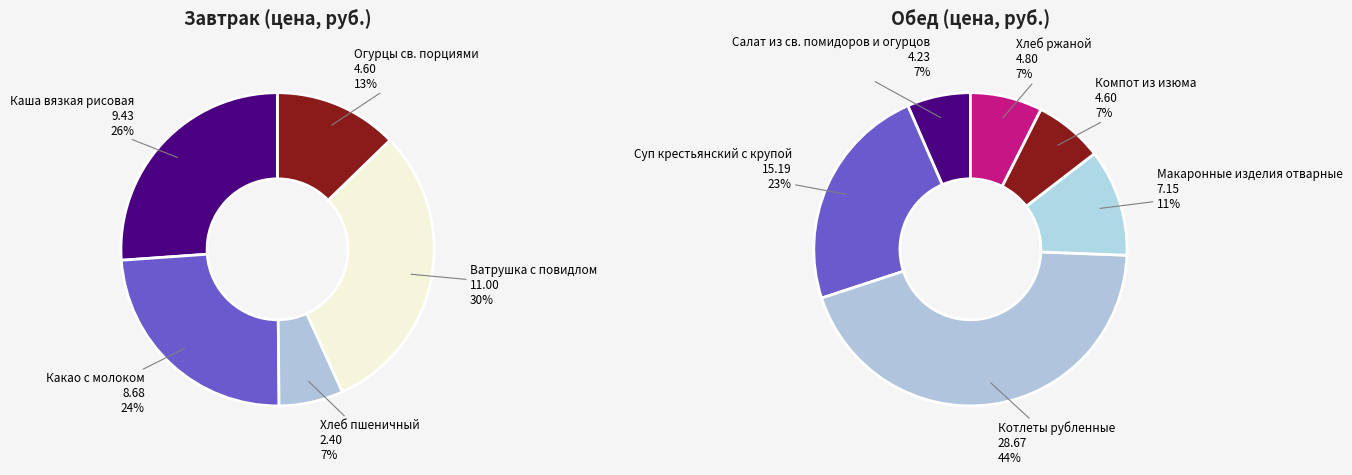

How many slices are in this pie chart?

11